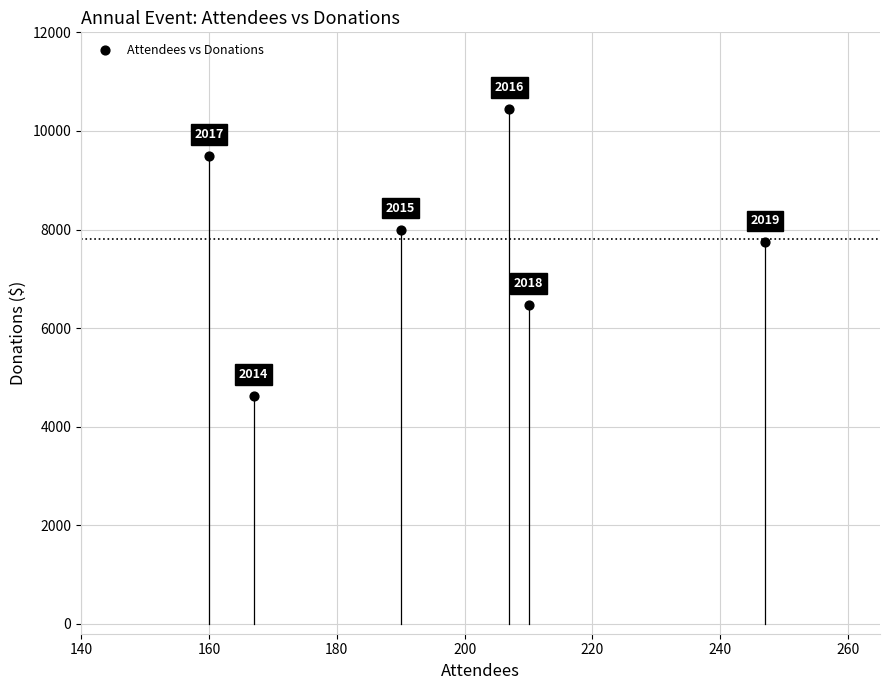

What is the range of X values (max minus min)?

87